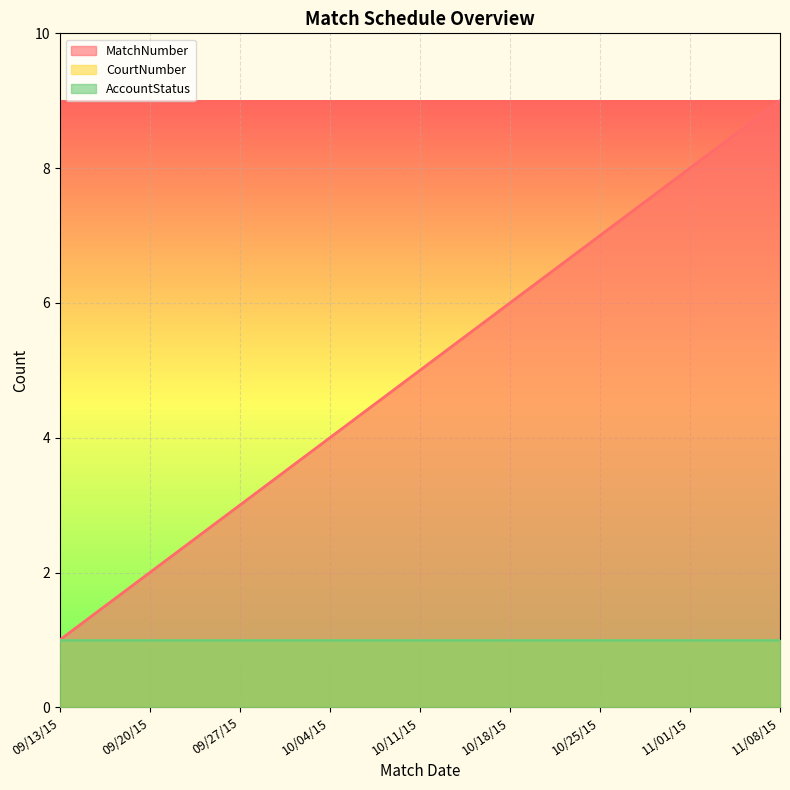

Is the value of MatchNumber at 11/01/15 greater than the value of CourtNumber at 10/11/15?

Yes